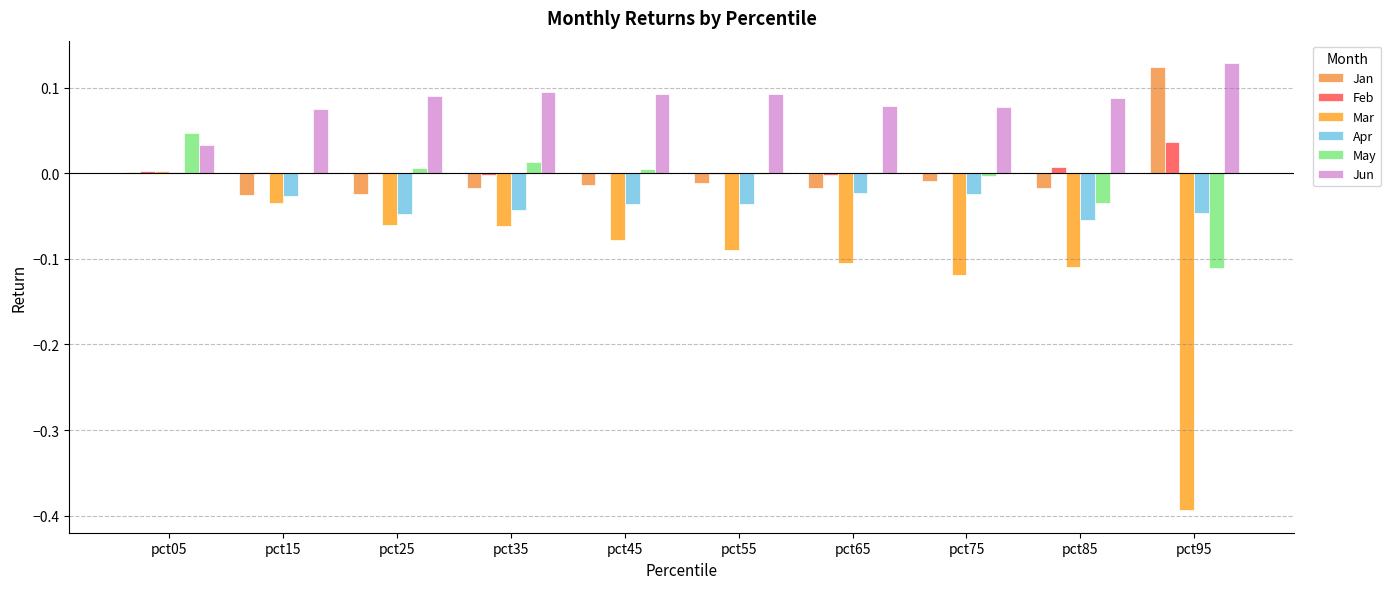

The value of Jan at pct45 is -0.0. True or false?

True